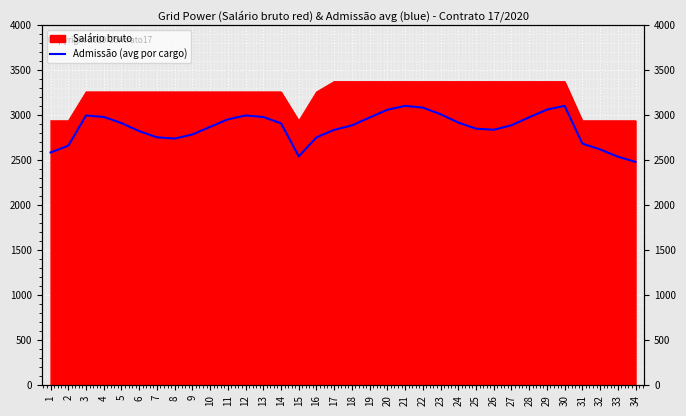

Approximately how many times larger is the value at 28 compared to 5?

1.0